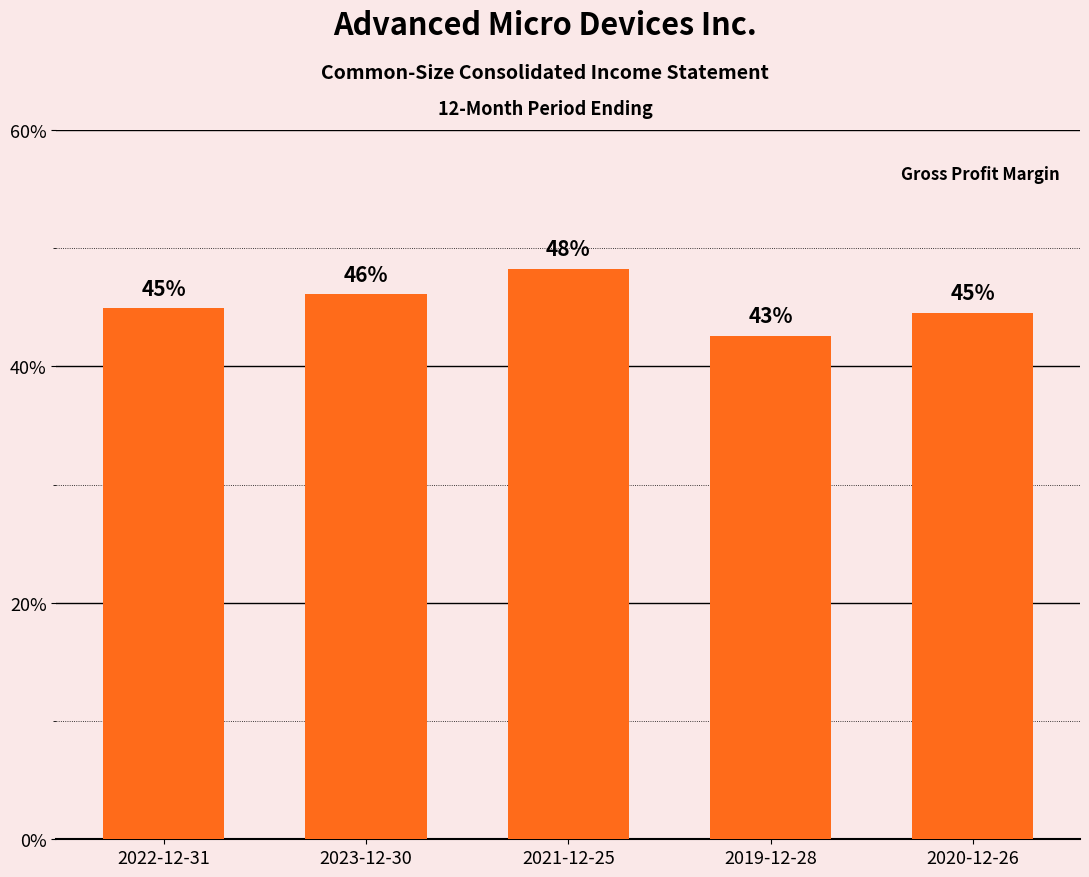

What is the average value?

0.5